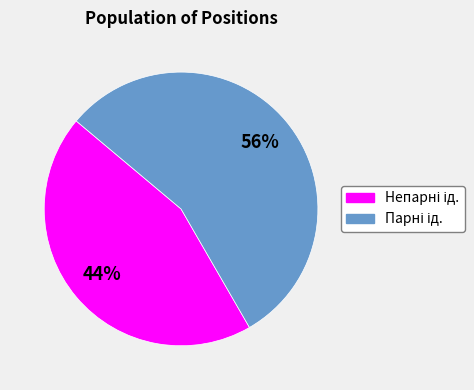

To the nearest percent, what is the average slice percentage?

50%